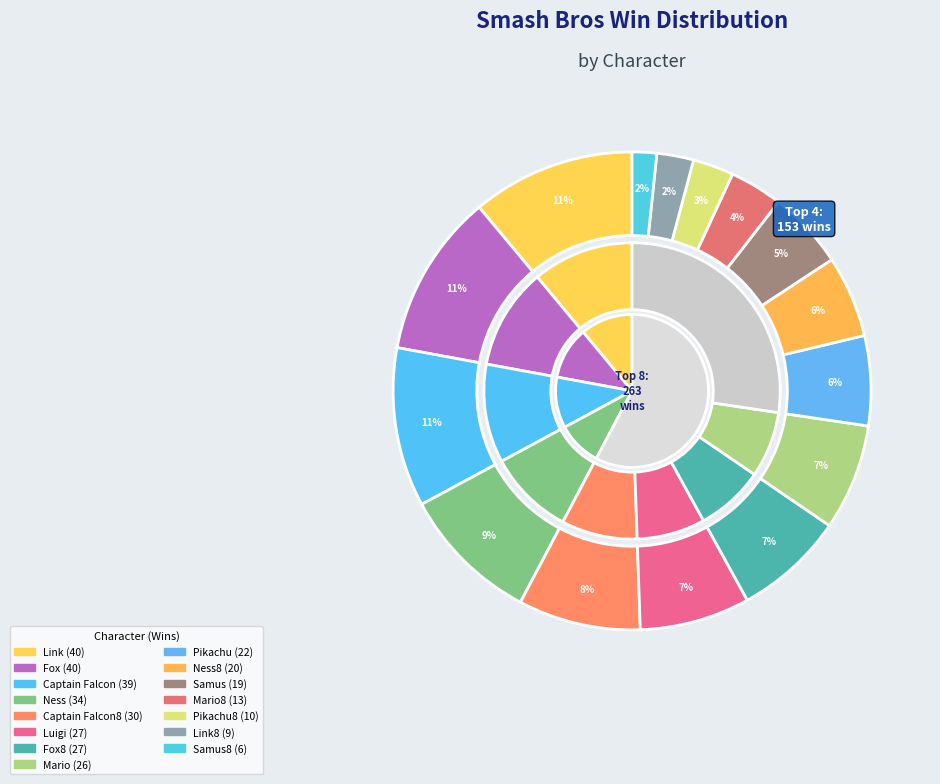

How many segments does this pie chart have?

15